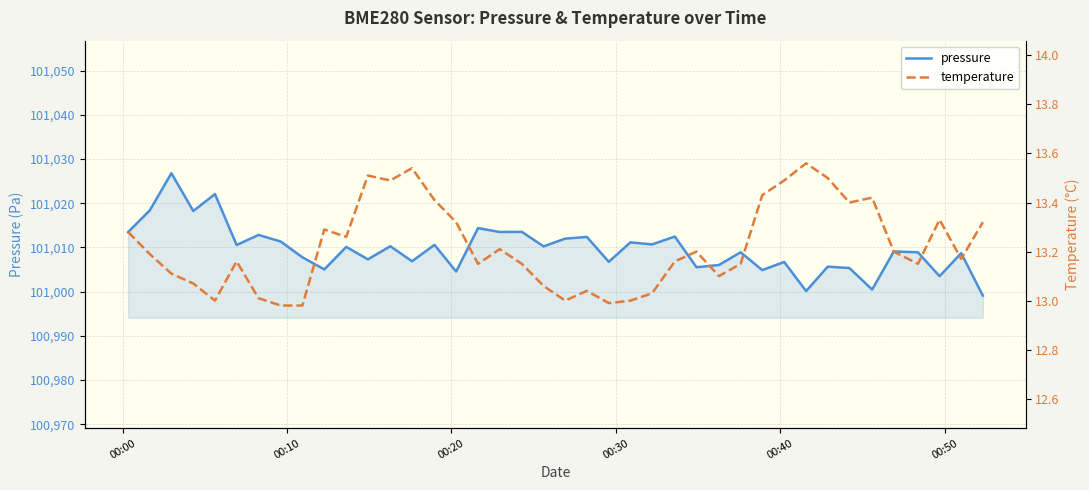

What is the value of the temperature point at the 35th from the left?

13.4